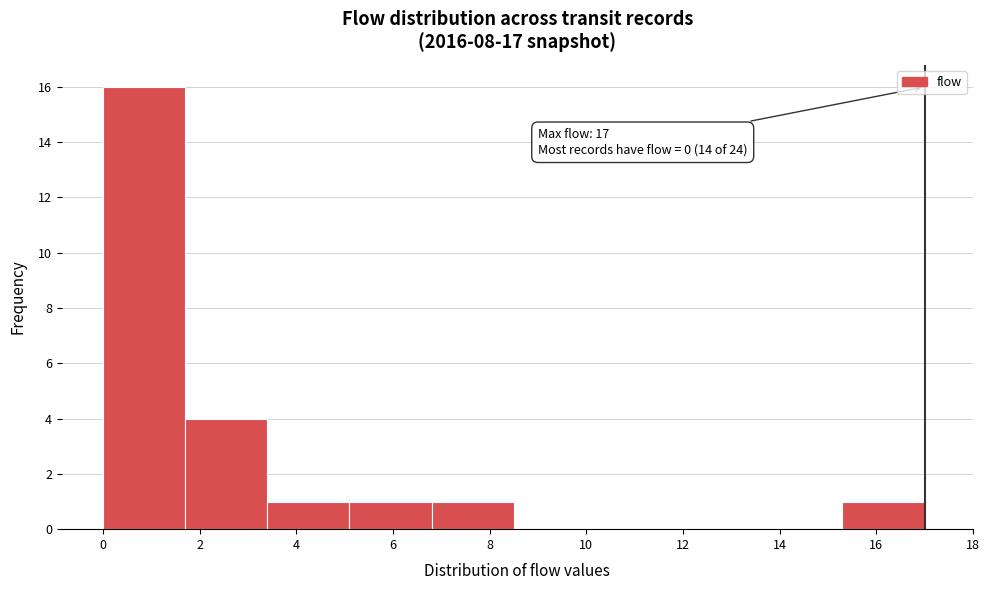

Over which range of the x-axis is the bar tallest?

0.0 to 1.7